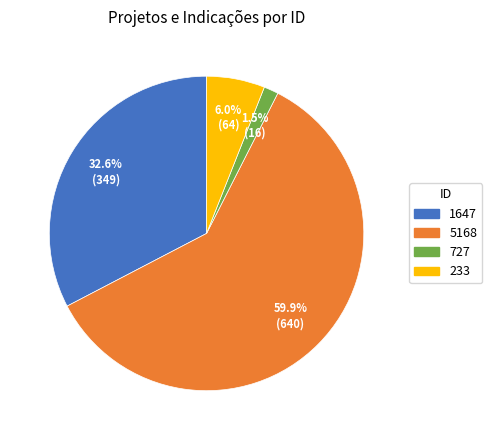

How many segments does this pie chart have?

4